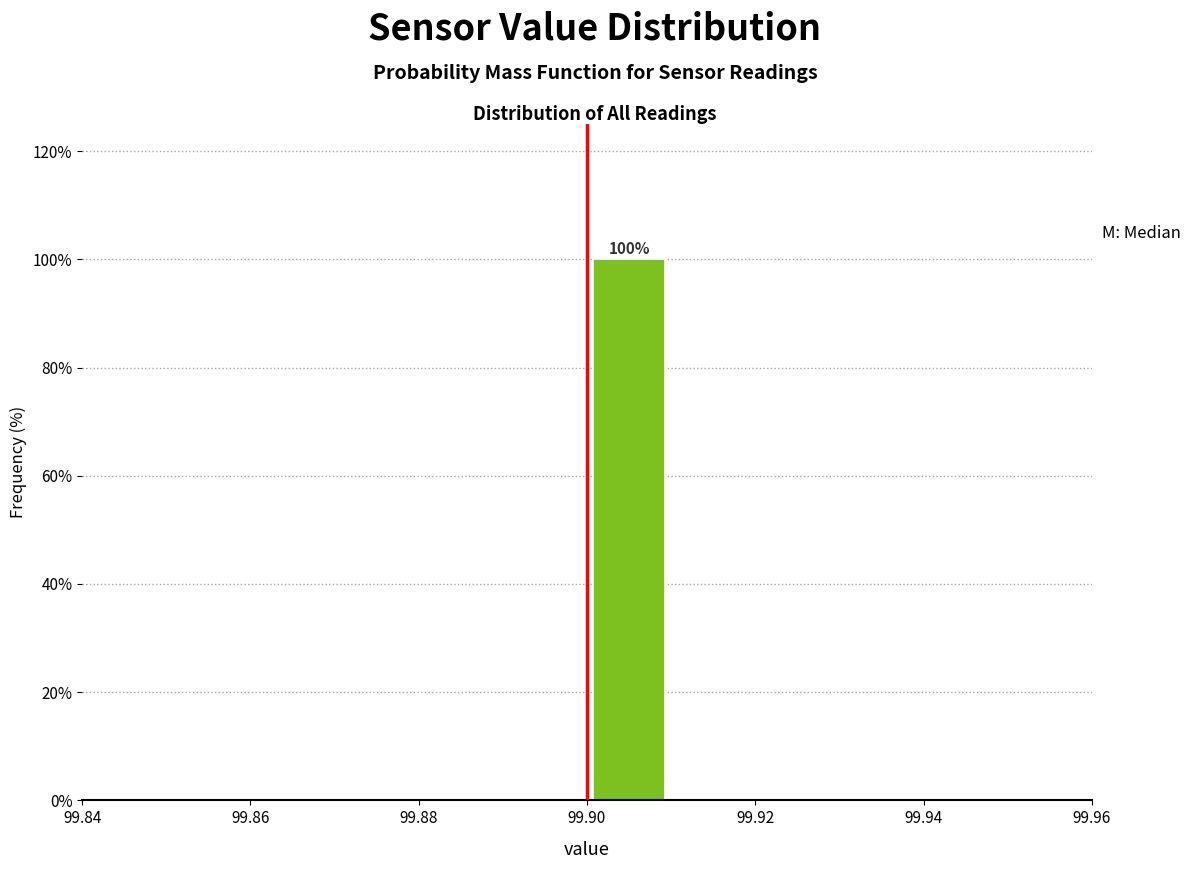

Which range on the x-axis has the tallest bar?

99.90 to 99.91